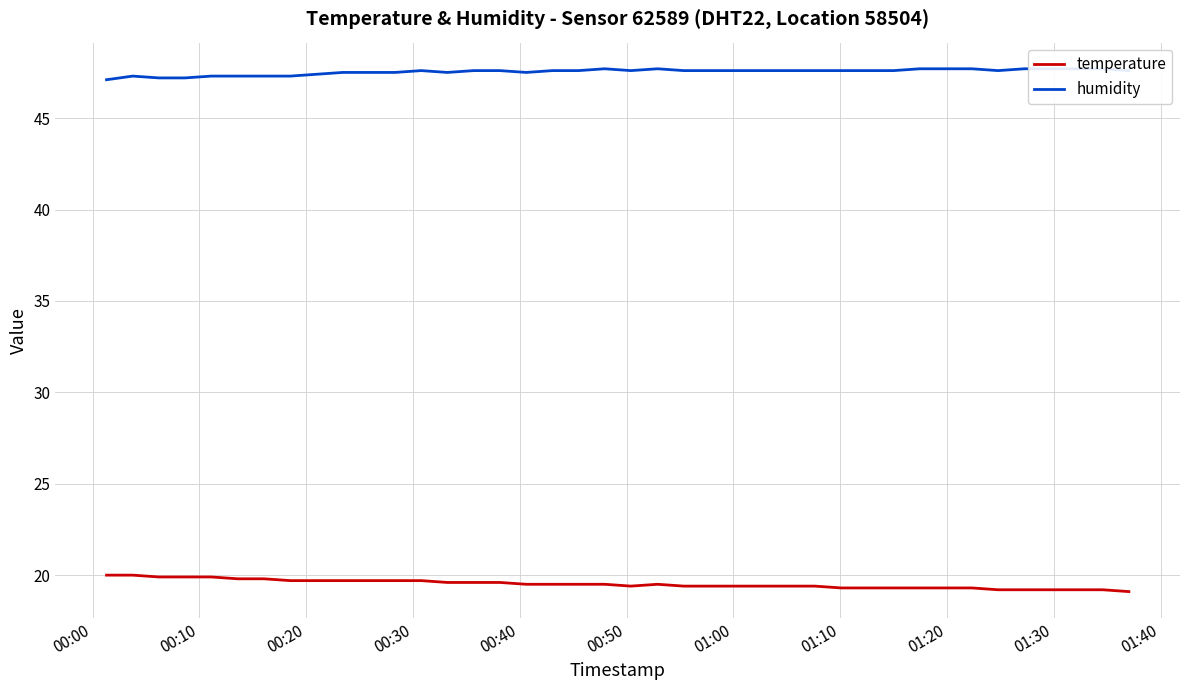

What is the maximum value shown in the chart?

47.7